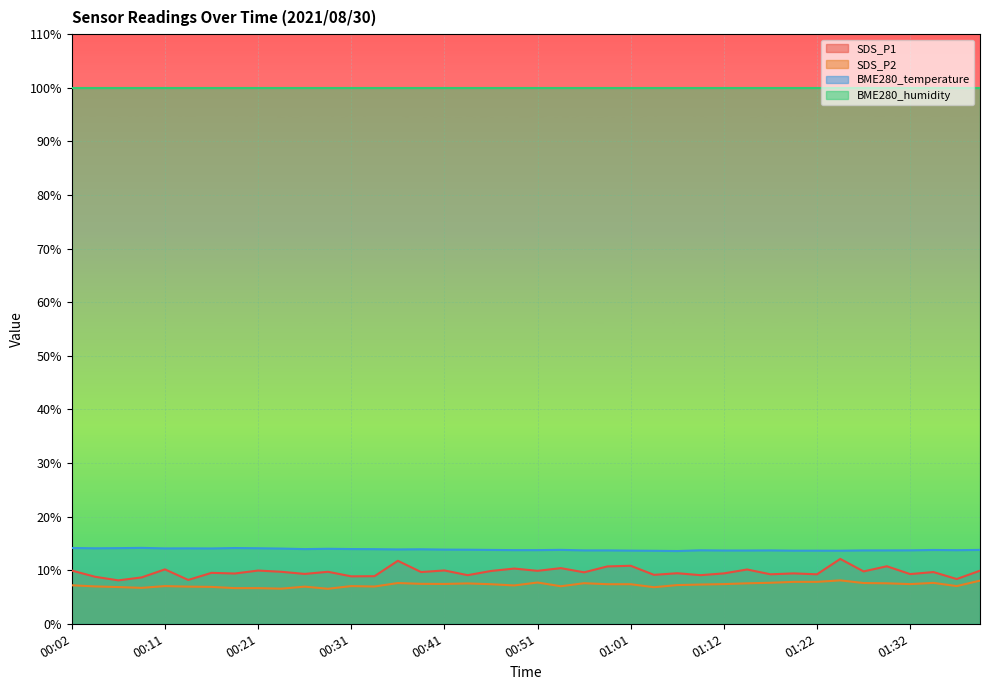

Which series has the largest total across all categories?

BME280_humidity